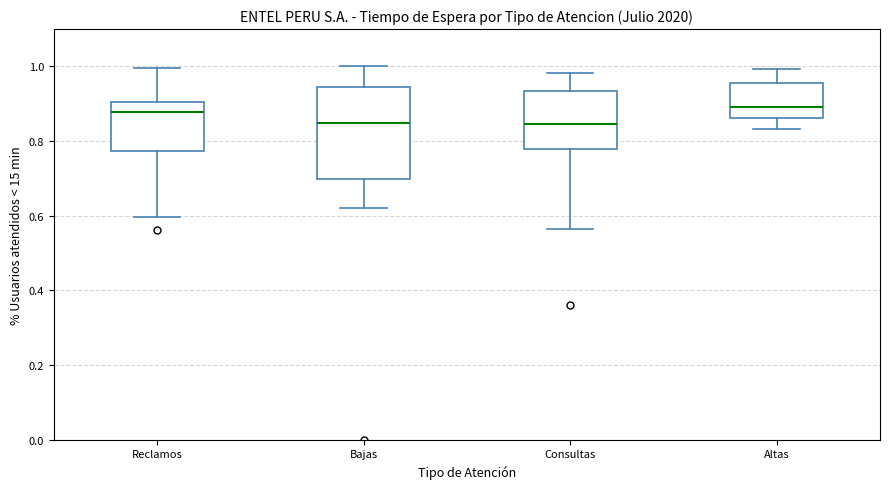

Where does the upper whisker of the box for Reclamos end on the y-axis? The values are not printed on the chart, so give them approximately, as read against the axis.

1.00